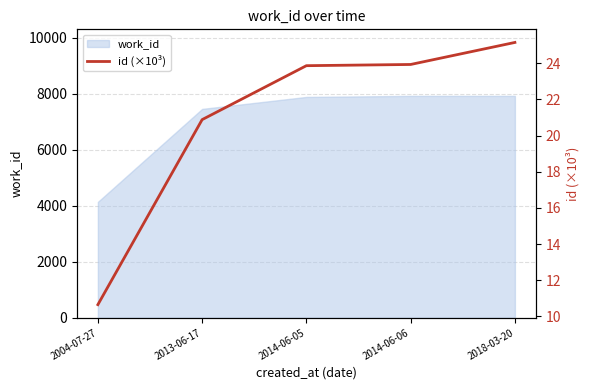

What is the average value?

20.9